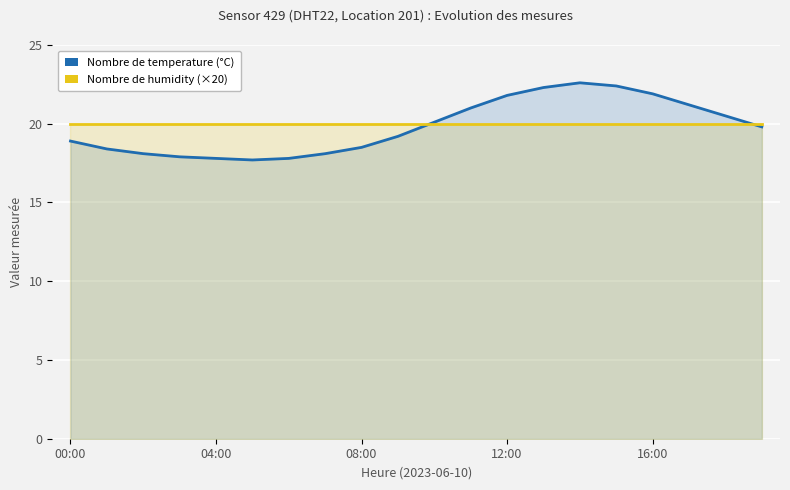

How many interior local peaks does the temperature series have?

1